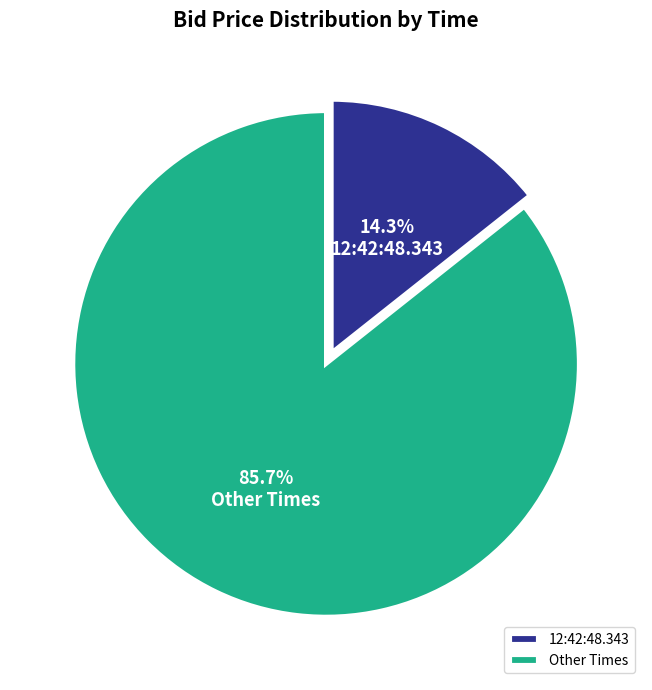

Which slice represents more than half of the pie?

Other Times